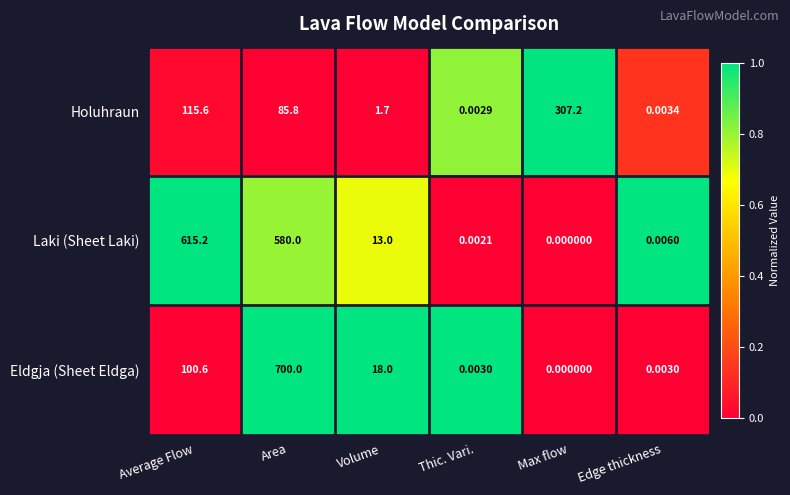

At which category does the chart reach its peak across all series?

Area